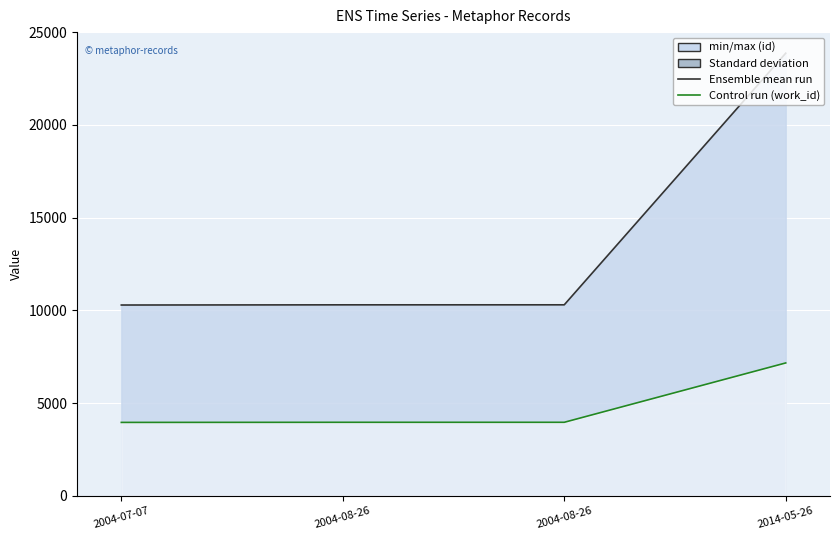

What is the difference between the maximum and minimum values in the work_id (line) series?

3206